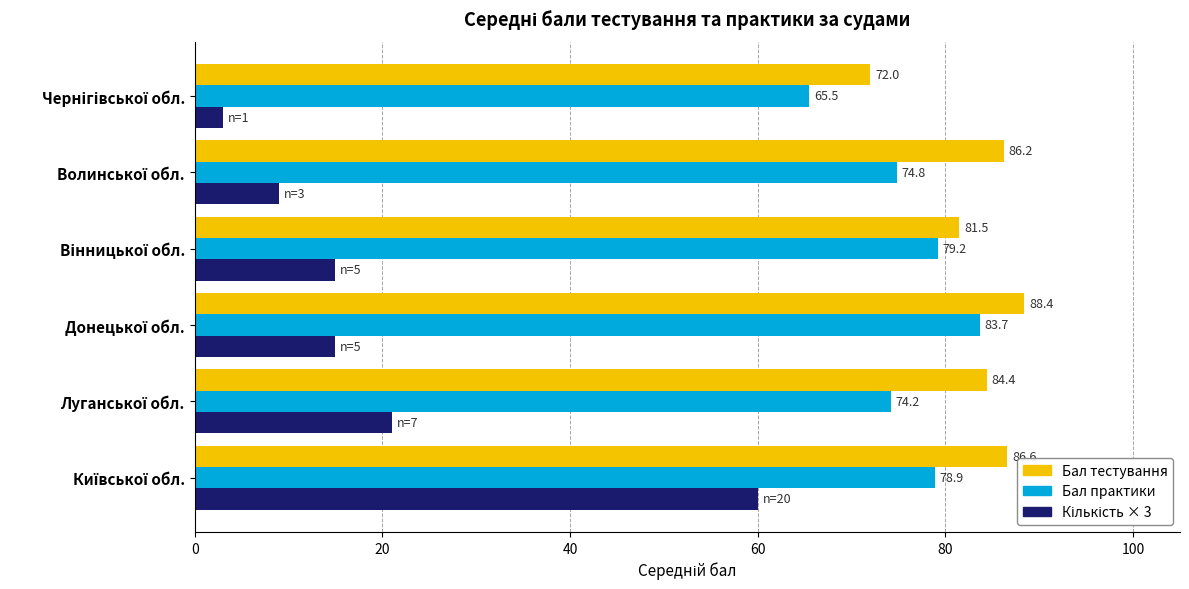

What is the difference between the maximum and minimum values in the Бал тестування series?

16.4